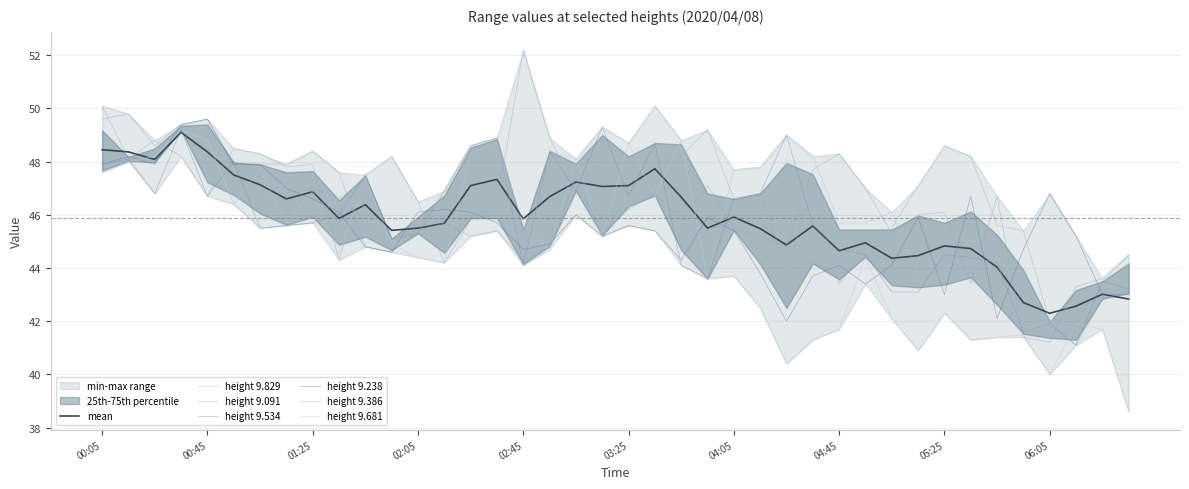

True or false: 9.238 has a value of 28.6 at 2020/04/08 05:55.

False